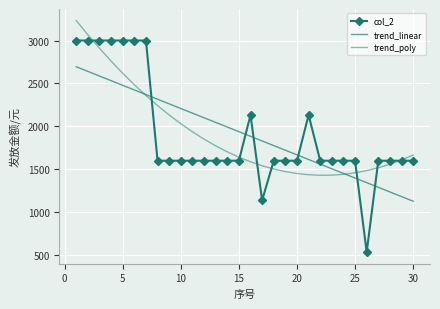

What are all the series names shown in the legend?

col_2, trend_linear, trend_poly